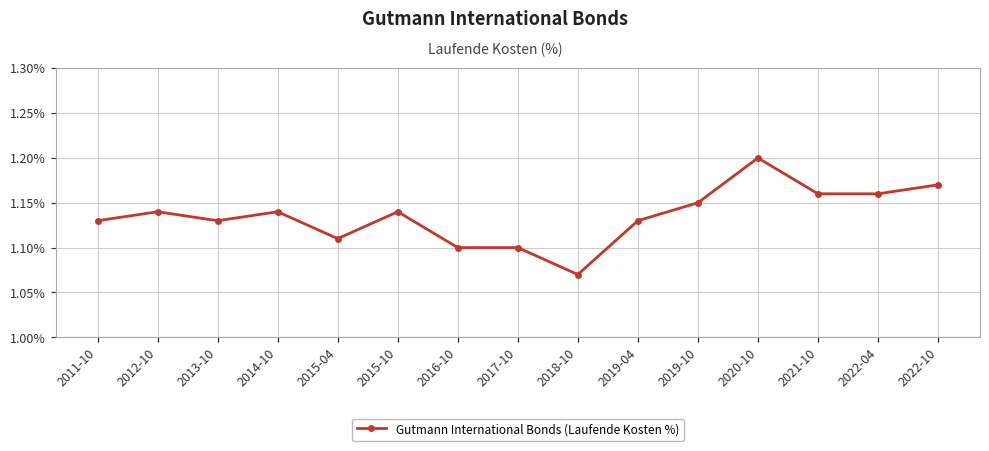

How many lines are shown in the chart?

1